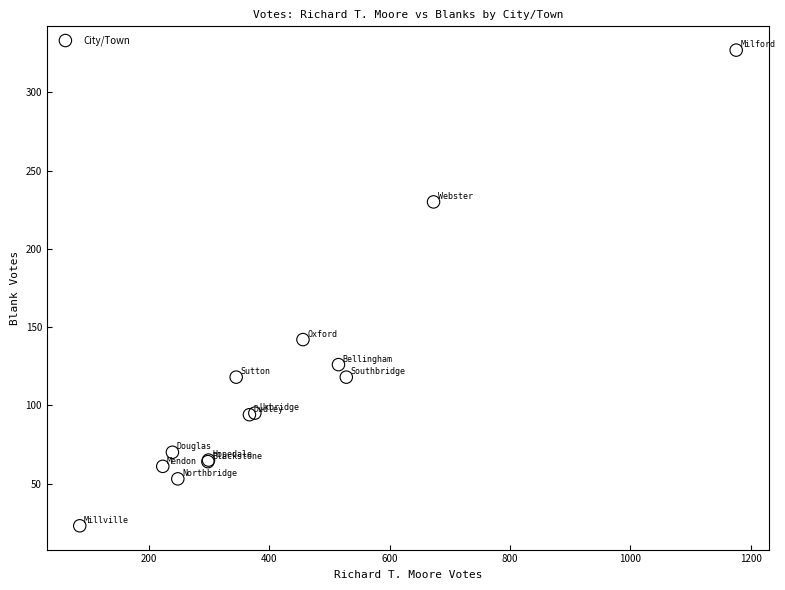

What Y value in the scatter plot is closest to 175?

142